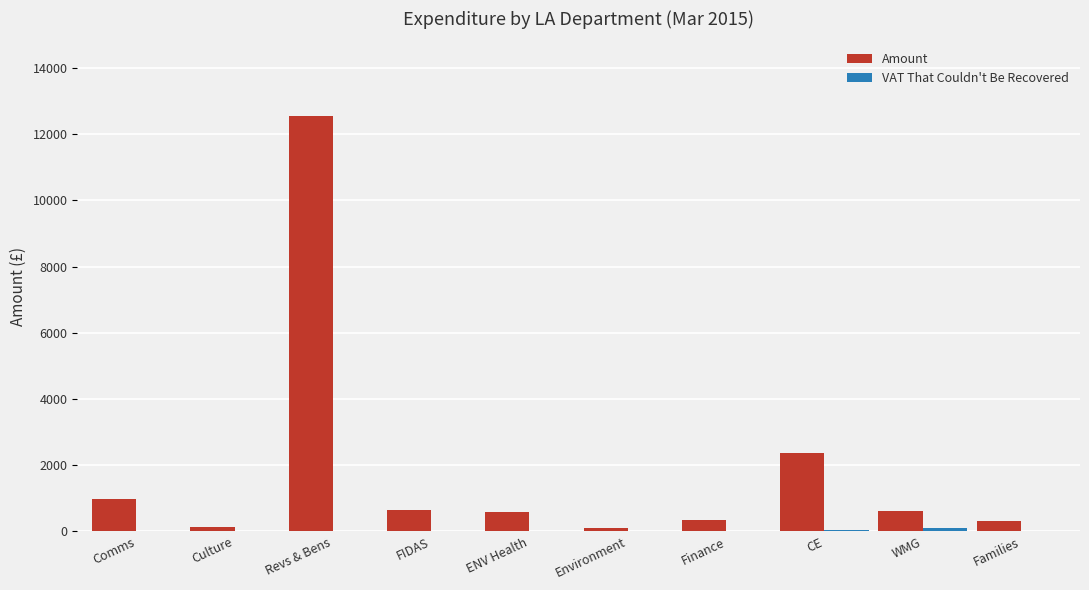

Between Environment and CE, which series saw the biggest shift?

Amount